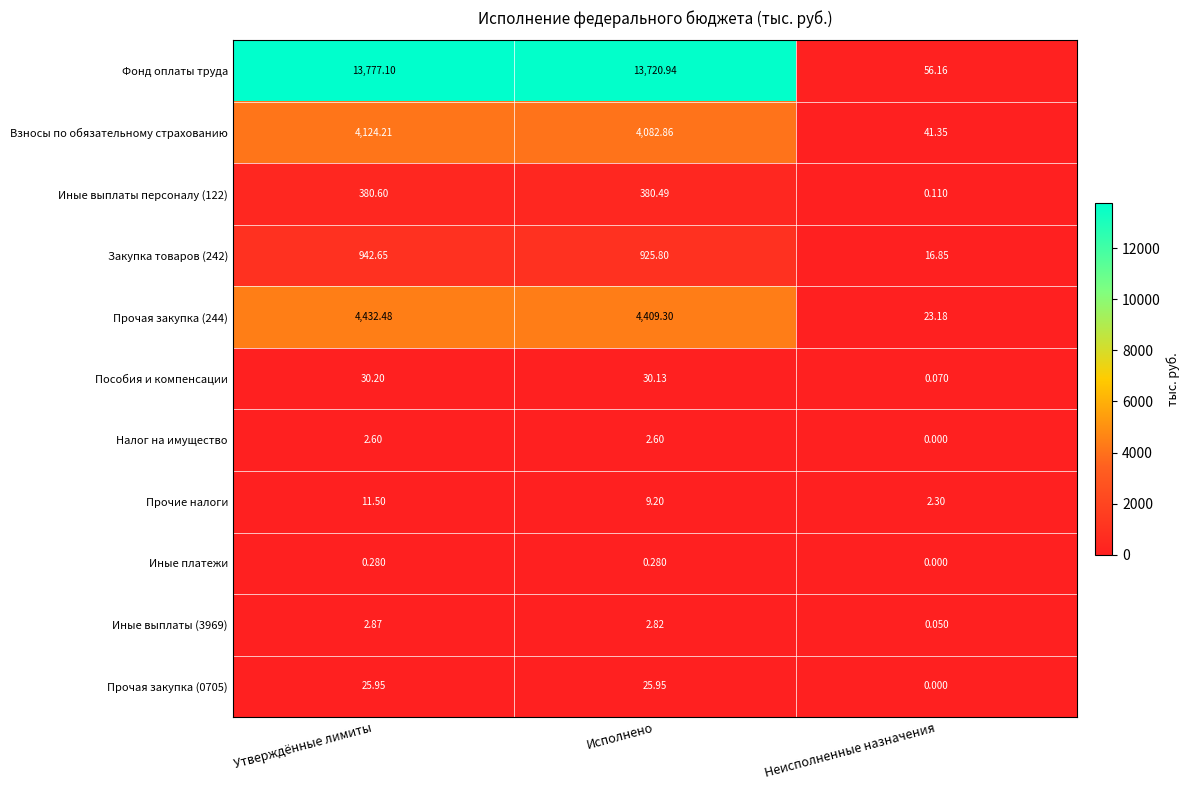

Is the value of Прочая закупка (244) at Утверждённые лимиты greater than the value of Иные платежи at Исполнено?

Yes